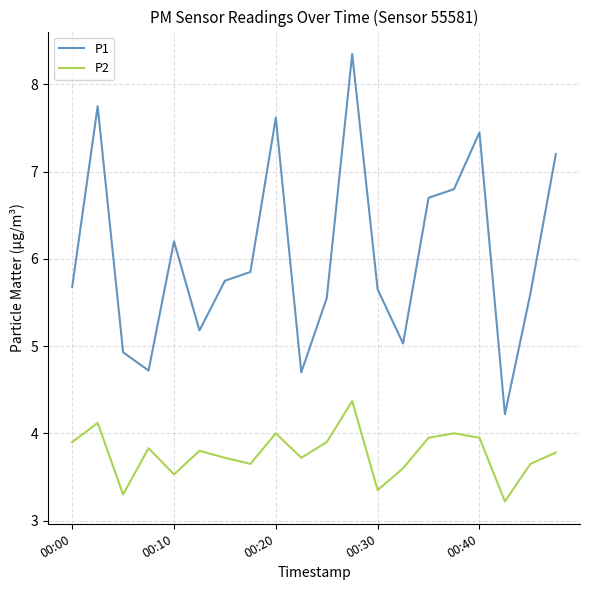

Which series has the largest total across all categories?

P1